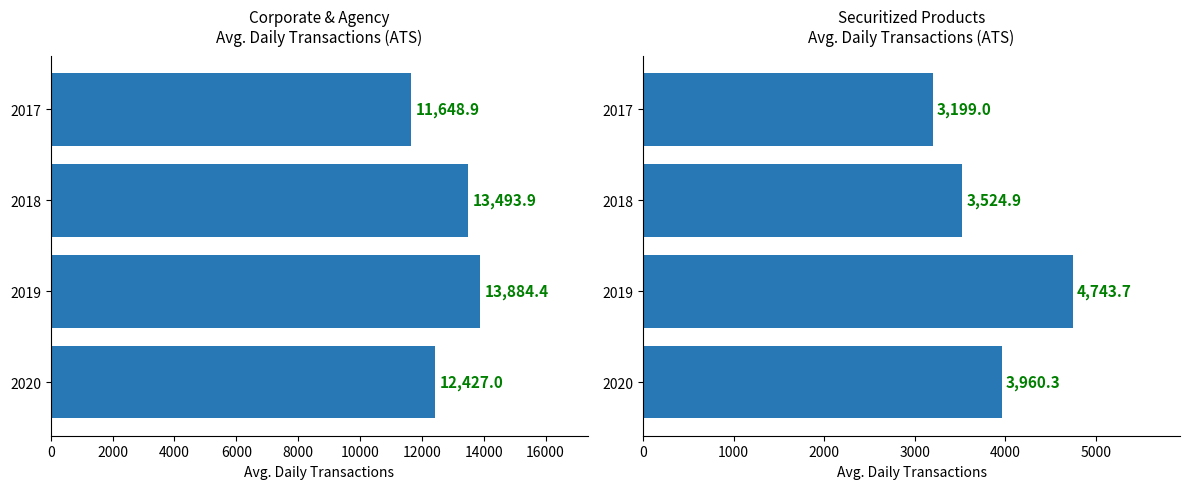

The chart shows a value of 5935.7 at 2018. True or false?

False